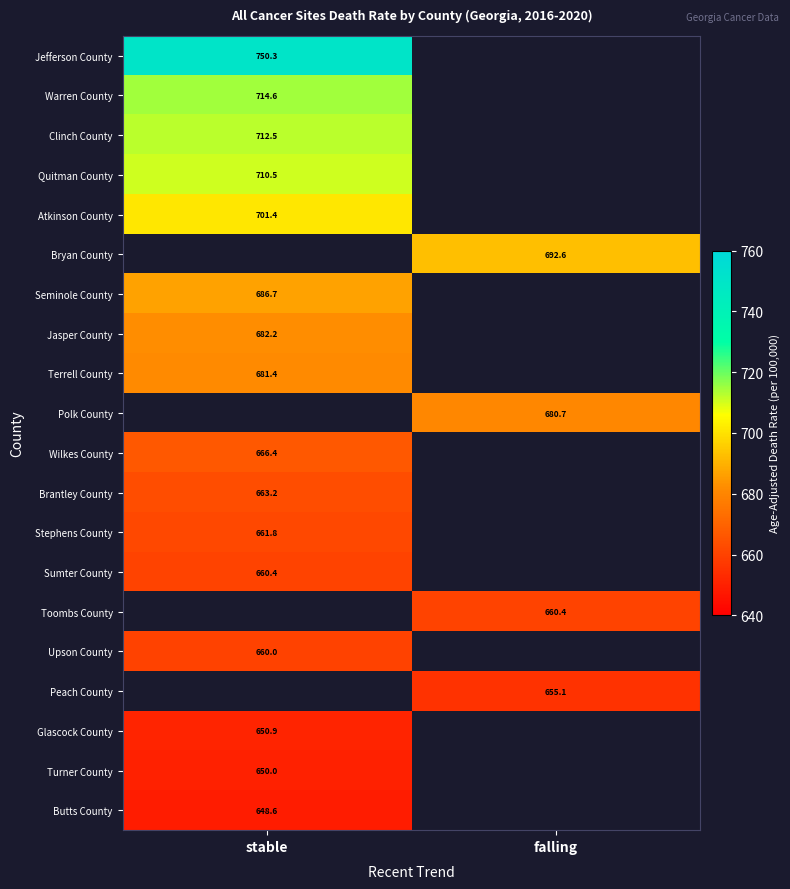

True or false: Terrell County has a value of 681.4 at stable.

True